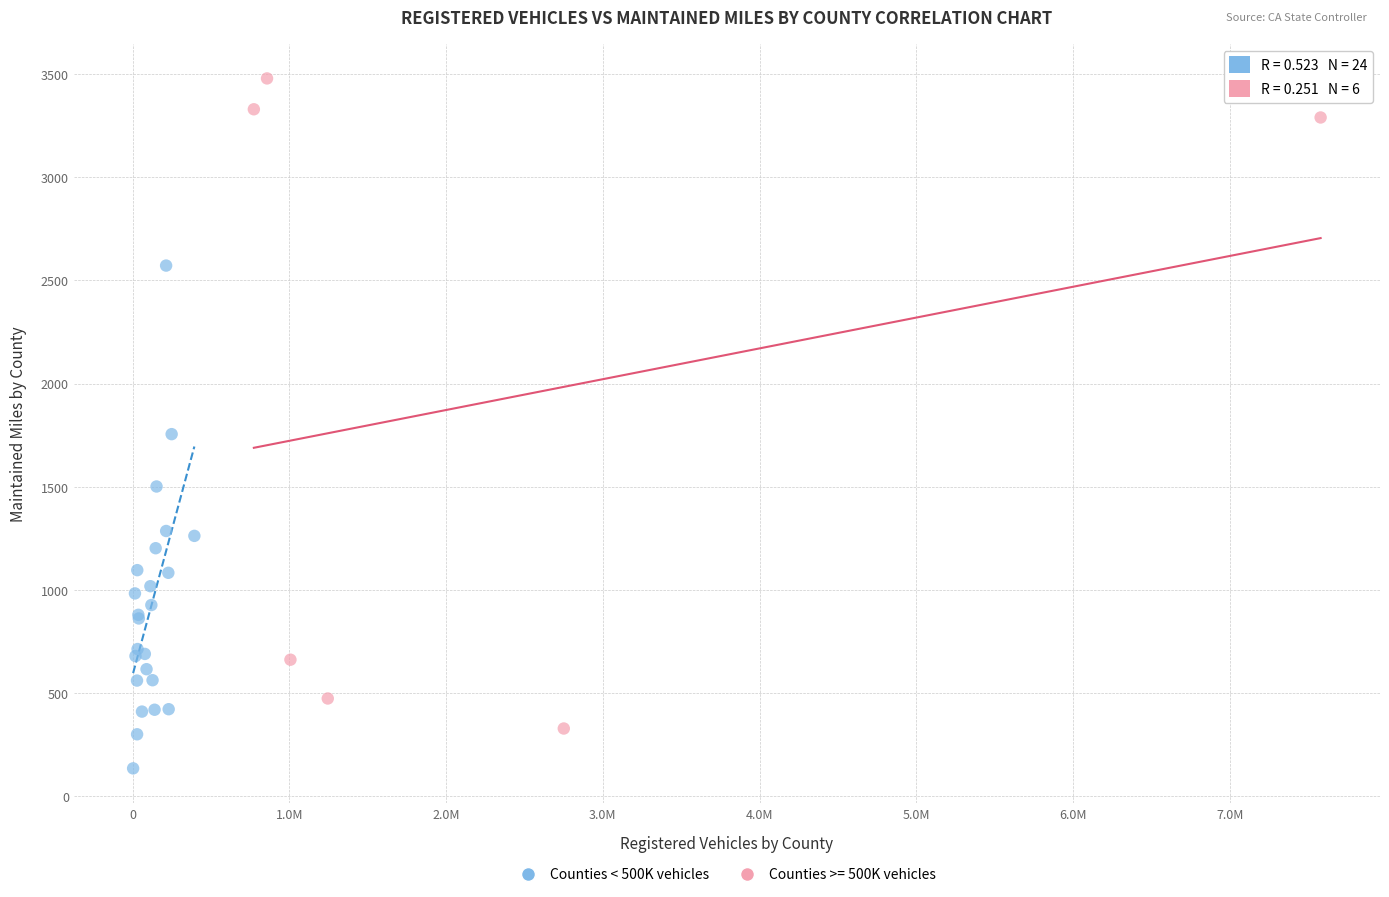

Which series has the largest Y range (max minus min)?

Counties >= 500K vehicles